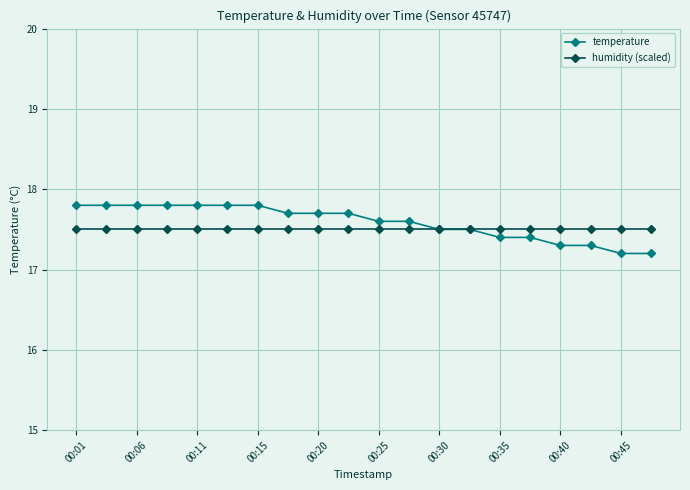

Count the temperature values in the range 17 to 18.

20